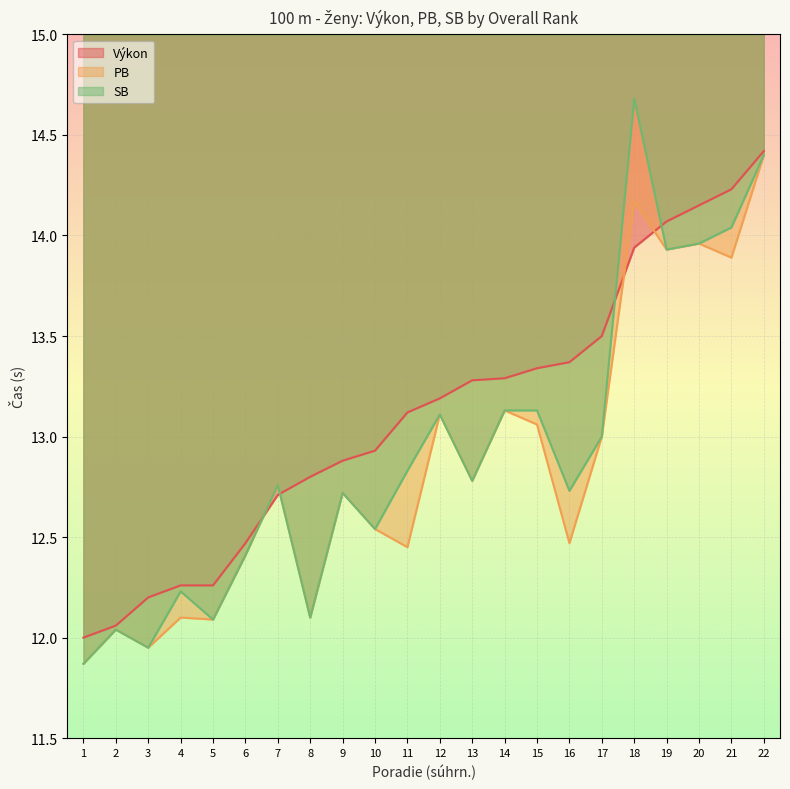

What is the sum of the SB values at 6 and 15?

25.5